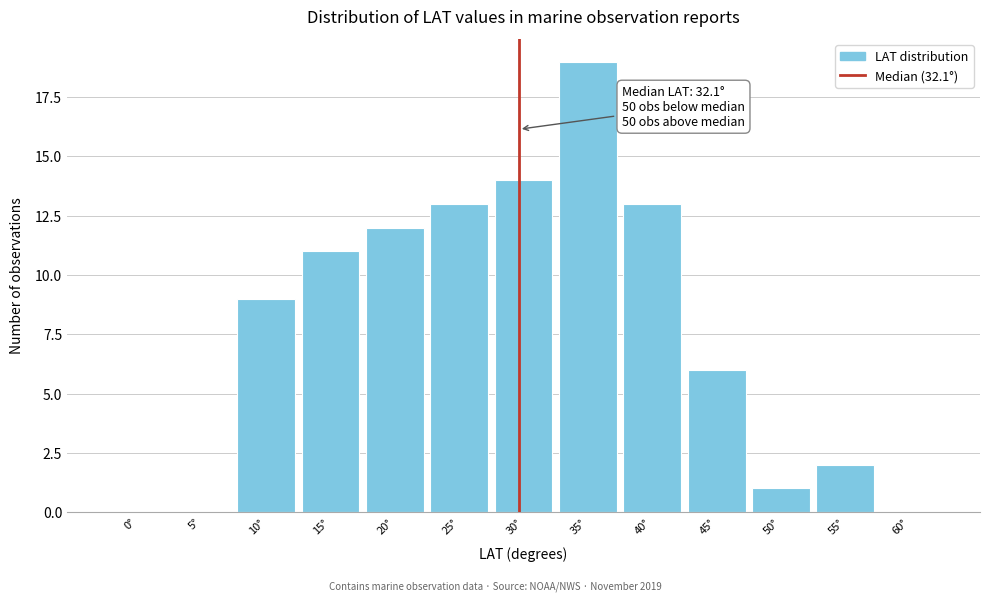

Reading left to right, what are all the values shown in this chart?

0°=0	5°=0	10°=9	15°=11	20°=12	25°=13	30°=14	35°=19	40°=13	45°=6	50°=1	55°=2	60°=0